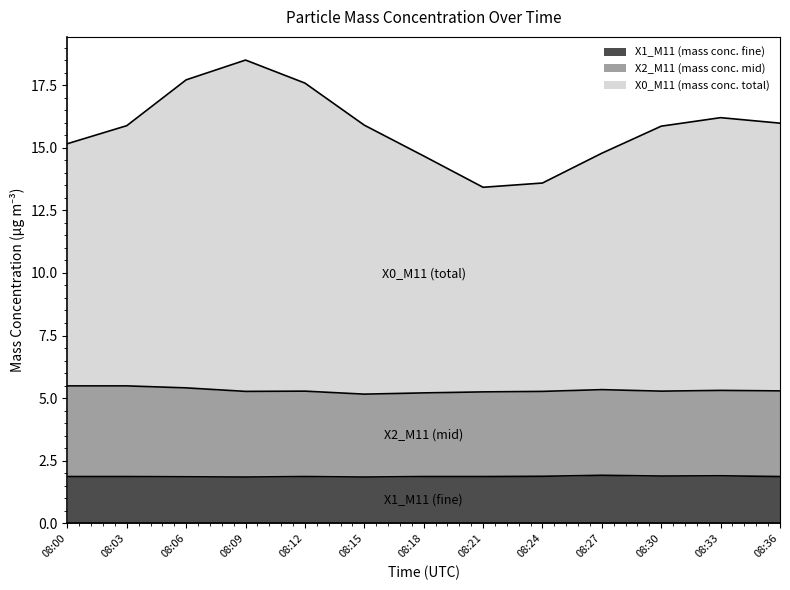

At how many categories does at least one series exceed 4?

13